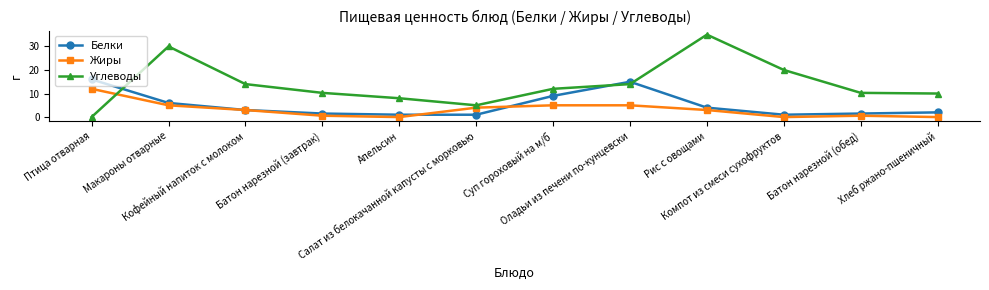

Reading left to right, extract all data points from this chart.

Белки: 16.0	6.0	3.0	1.5	1.0	1.0	9.0	15.0	4.0	1.0	1.5	2.0
Жиры: 12.0	5.0	3.0	0.6	0.0	4.0	5.0	5.0	3.0	0.0	0.6	0.0
Углеводы: 0.0	30.0	14.0	10.3	8.0	5.0	12.0	14.0	35.0	20.0	10.3	10.0